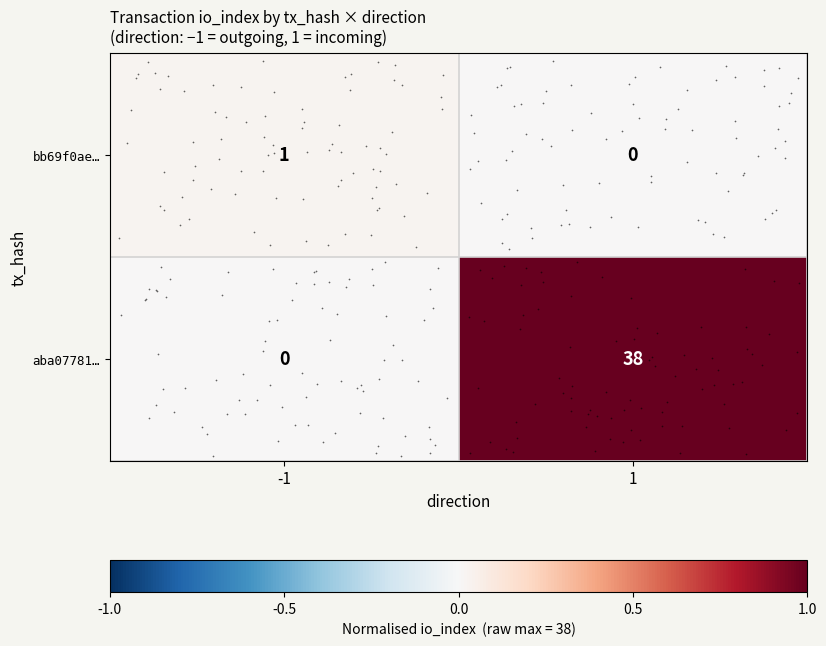

Is the value of aba07781… at 1 greater than the value of bb69f0ae… at 1?

Yes